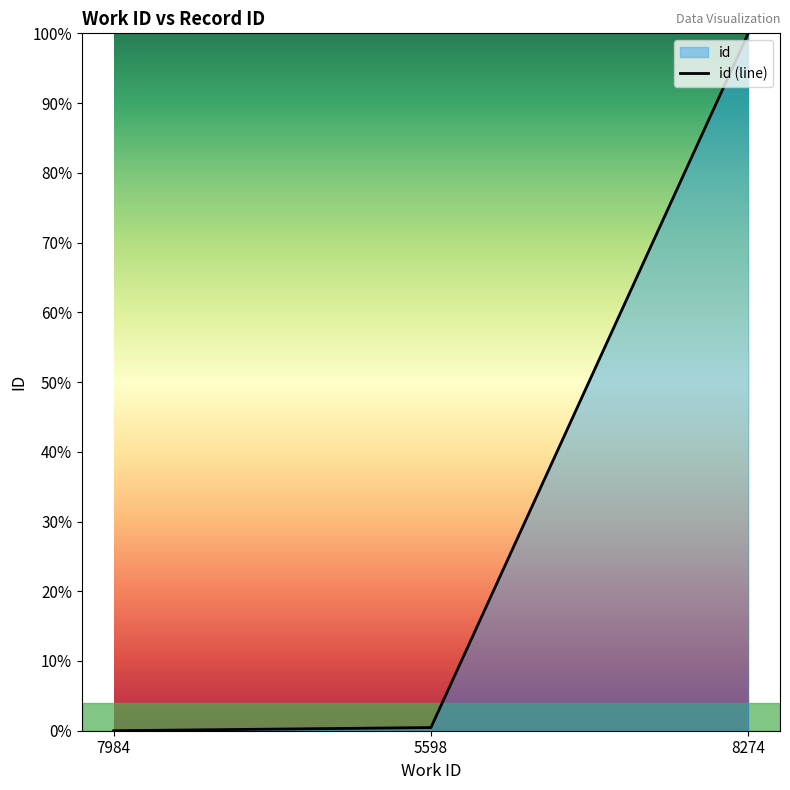

What is the label of the 2nd point from the left?

5598